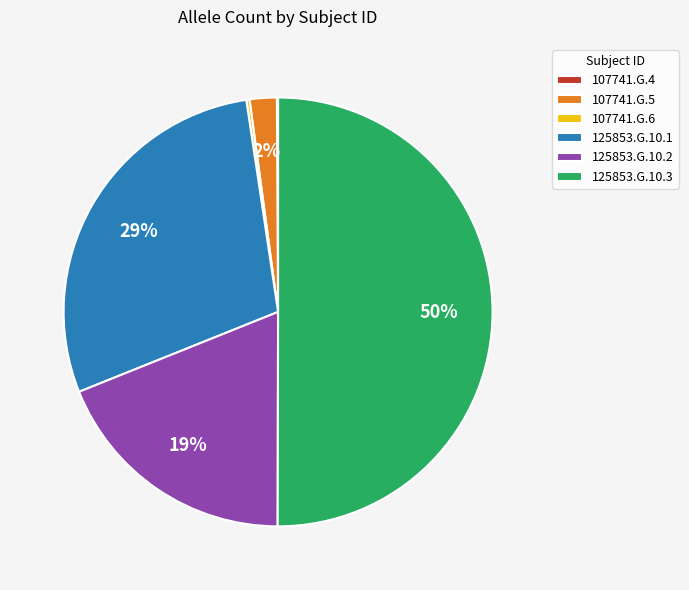

Is the sum of 125853.G.10.1 and 107741.G.5 greater than half?

No